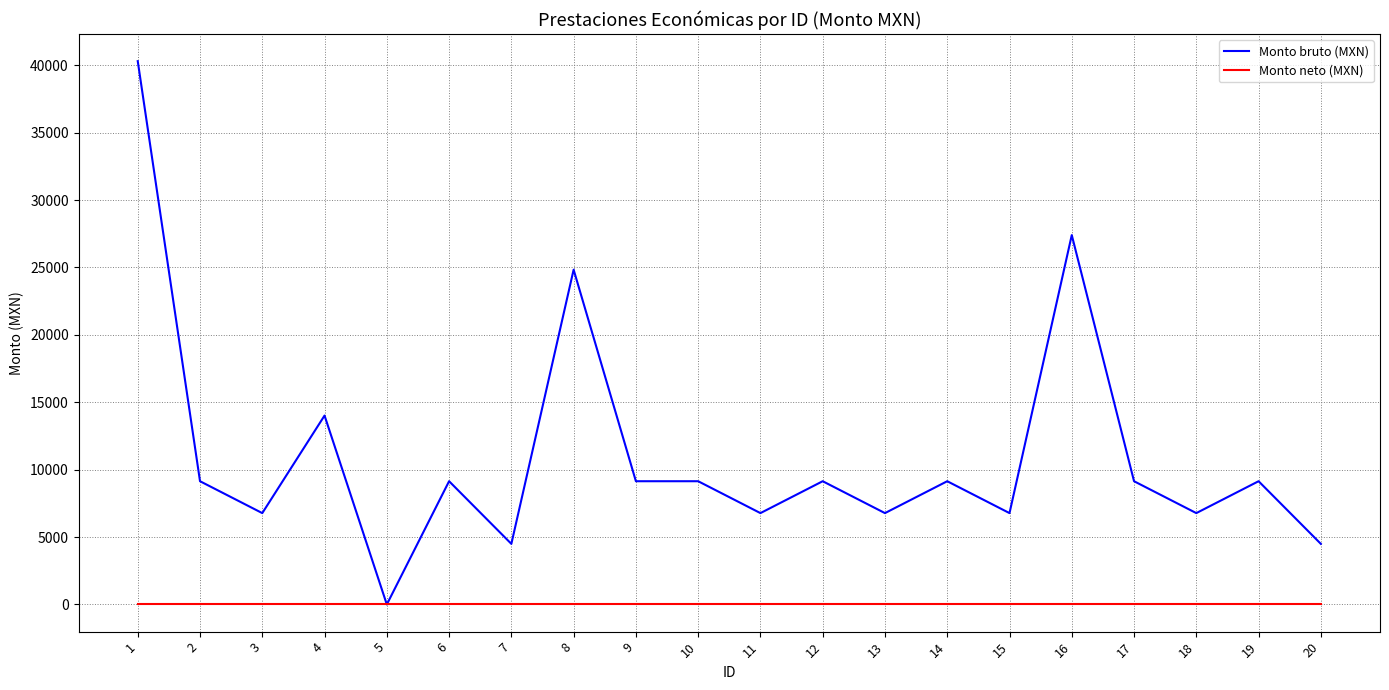

Is the value of Monto bruto (MXN) at 19 greater than the value of Monto neto (MXN) at 17?

Yes